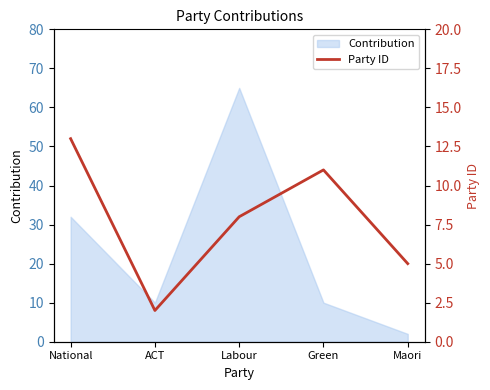

Is it true that Contribution equals 46 at National?

False